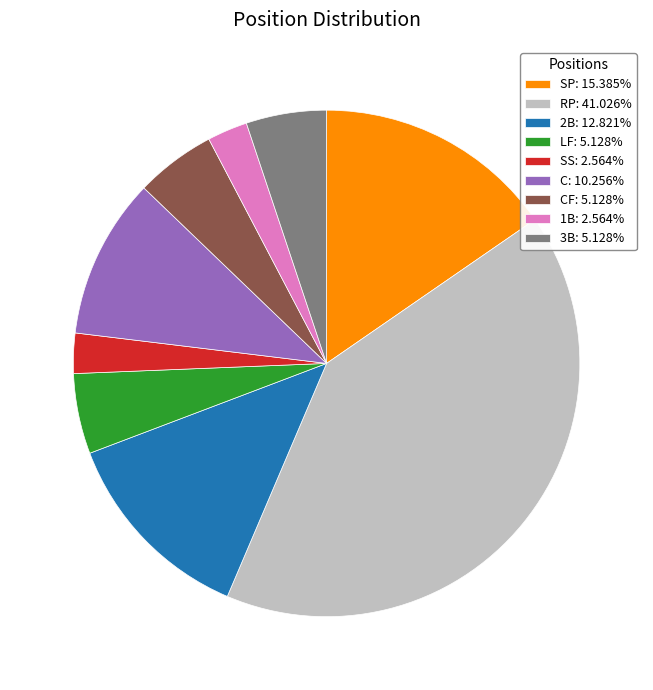

Is the sum of CF: 5.128% and 3B: 5.128% greater than half?

No